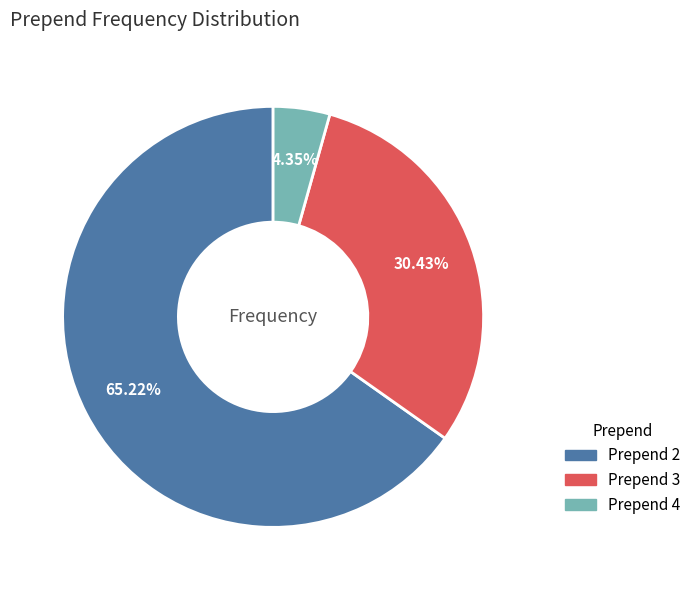

Is there any slice that represents more than half of the pie?

Yes